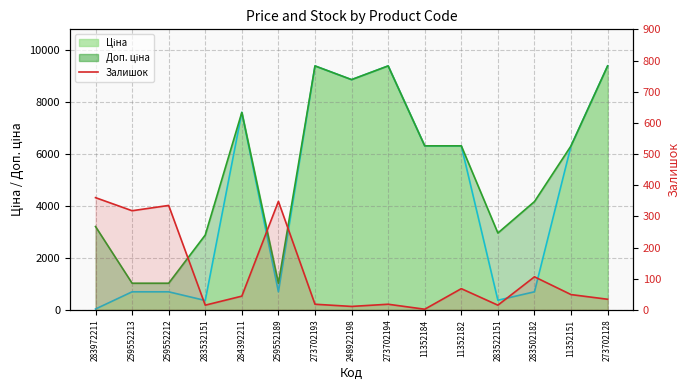

What is the label of the 2nd point from the left?

259552213